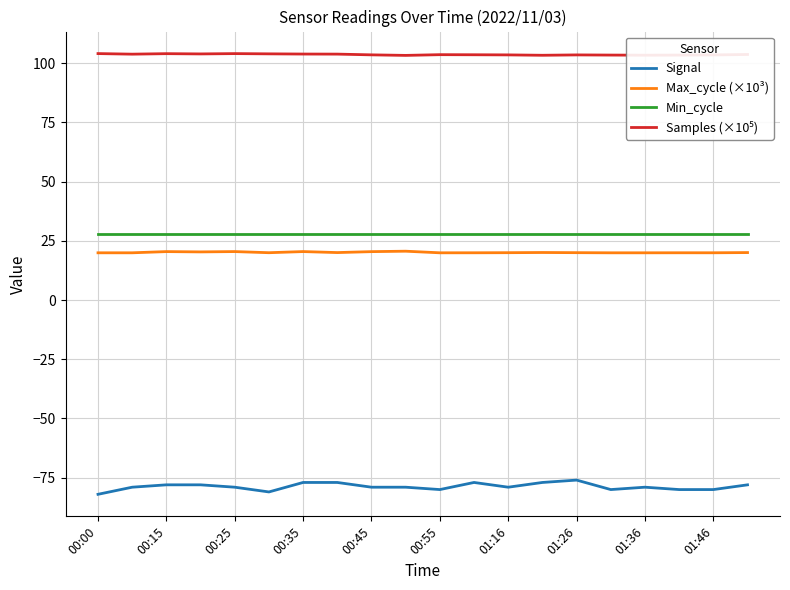

Which series has the widest spread of values?

Signal